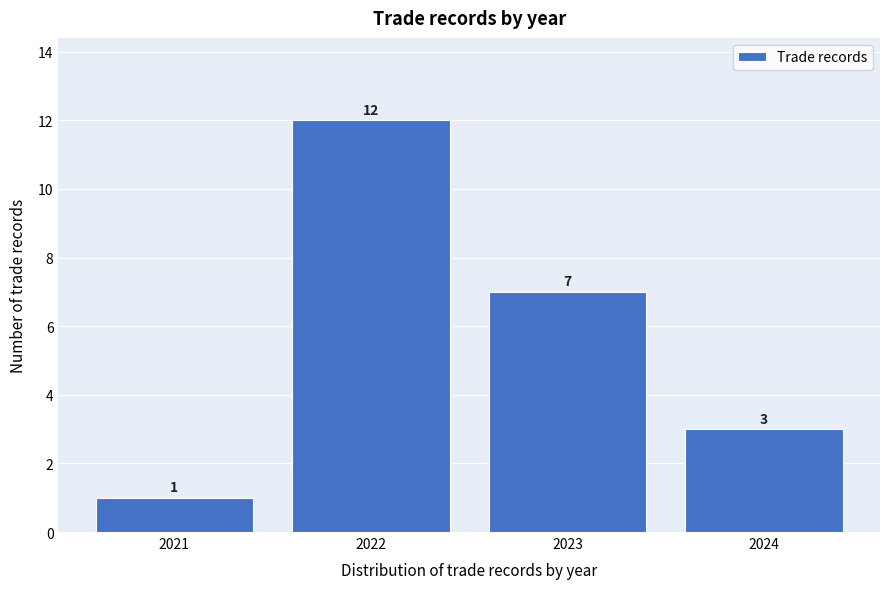

Reading left to right, transcribe all the data shown in this chart.

2021=1	2022=12	2023=7	2024=3